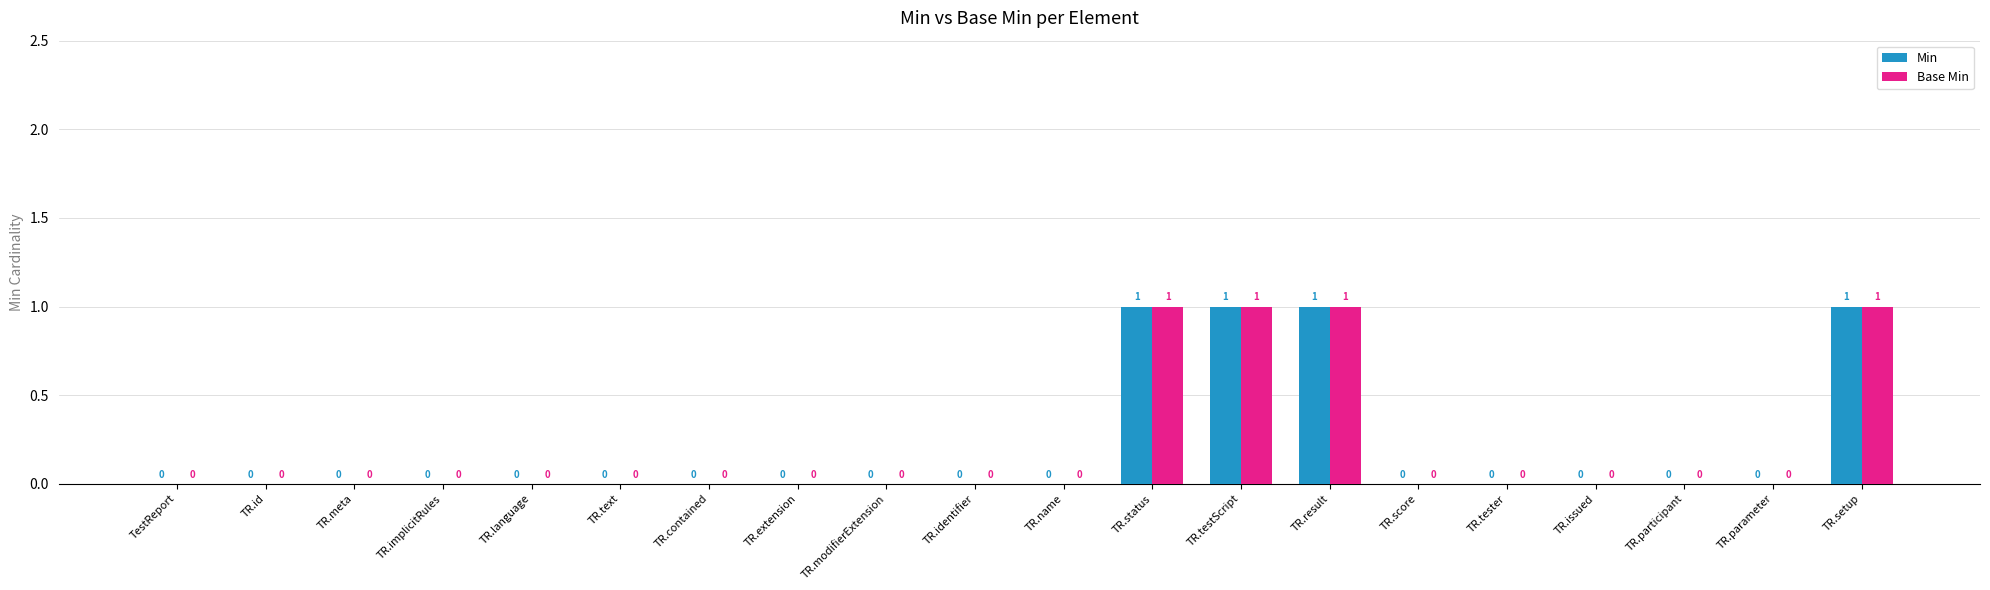

How many Min values are between 0 and 1?

20